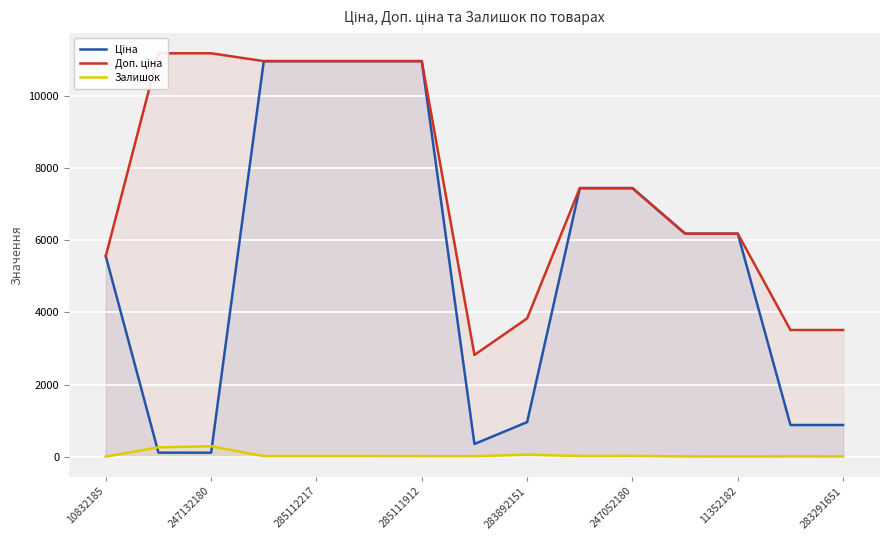

What is the average value of the Доп. ціна series?

7514.3